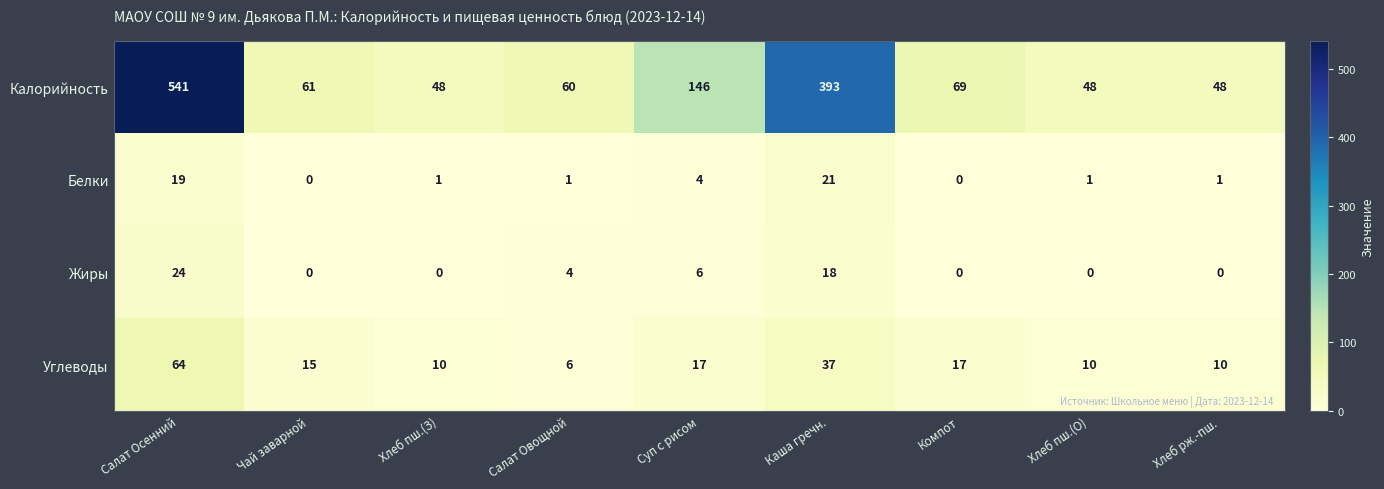

Rank the series by their maximum value, from highest to lowest.

Калорийность, Углеводы, Жиры, Белки